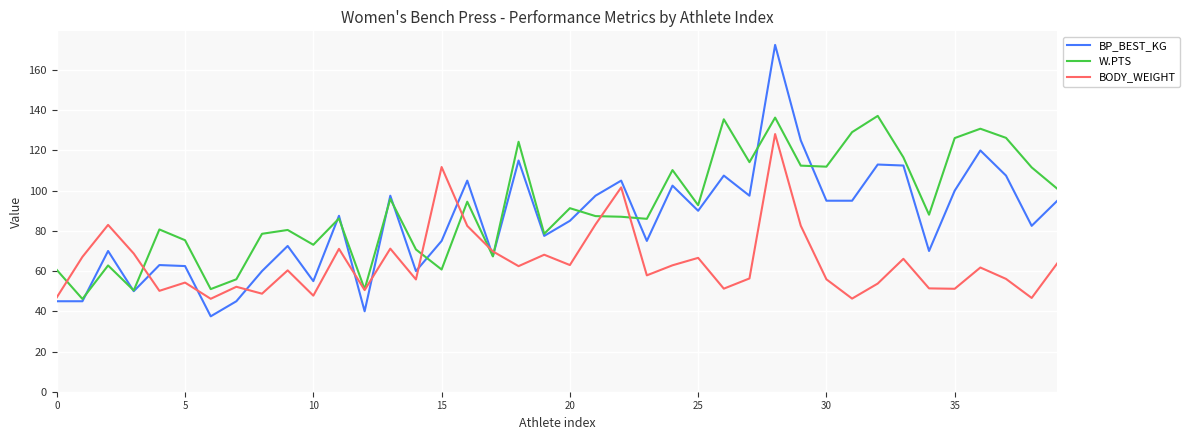

Which series has the largest total across all categories?

W.PTS